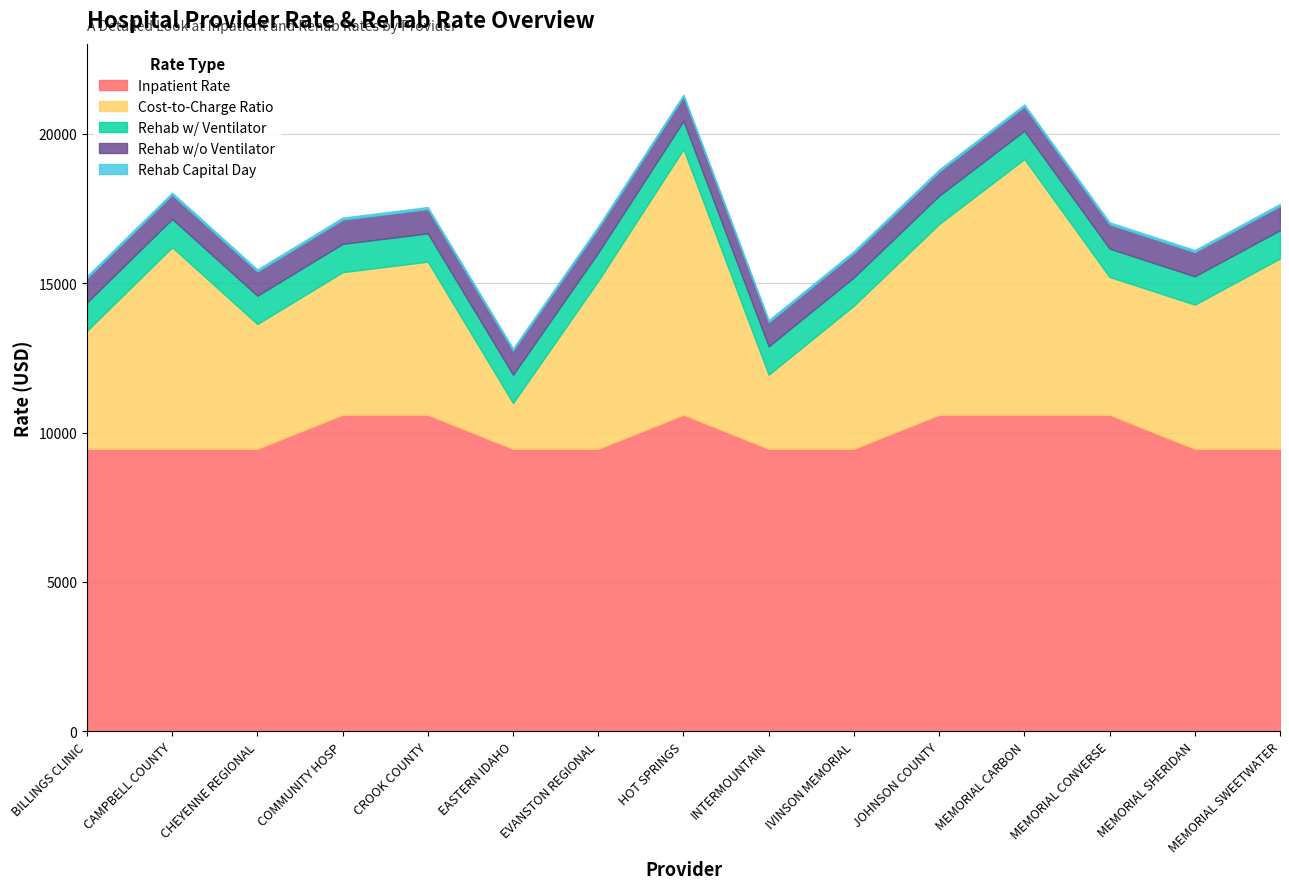

True or false: Rehab Capital Day has more than 2 interior local peaks.

False